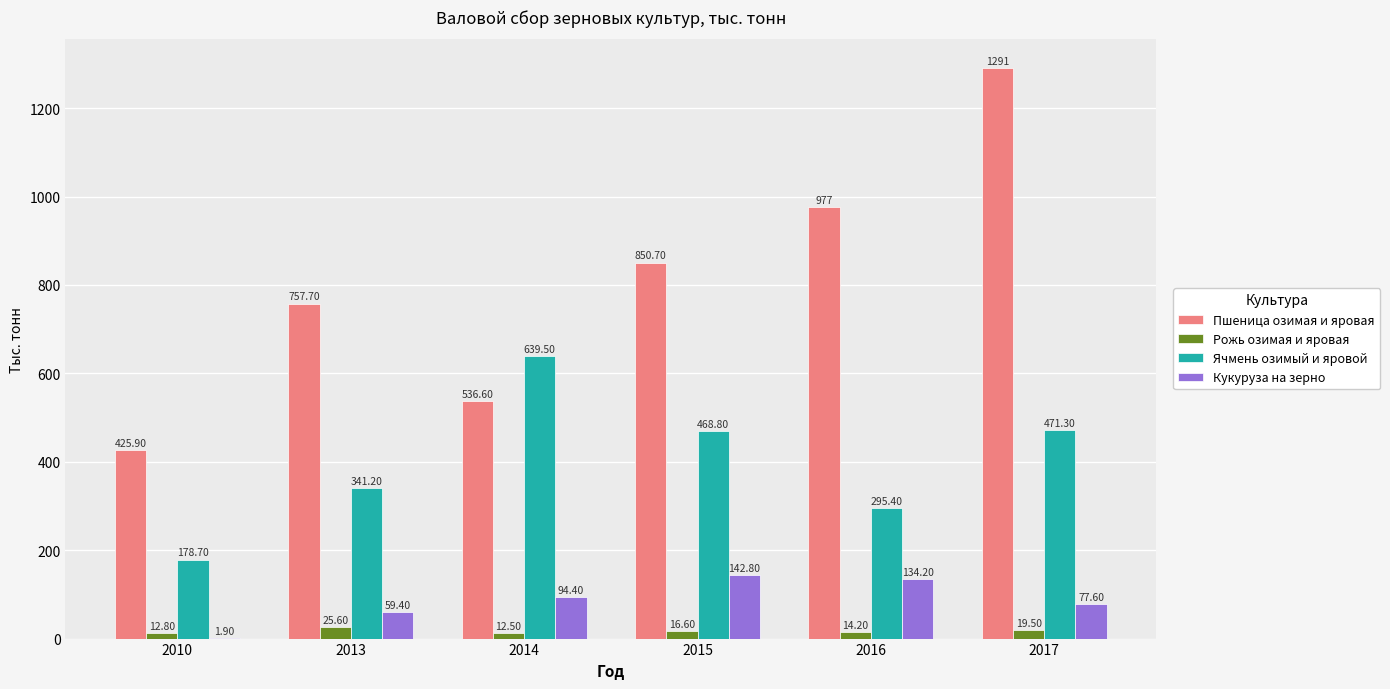

What is the total value across all series at 2014?

1283.0